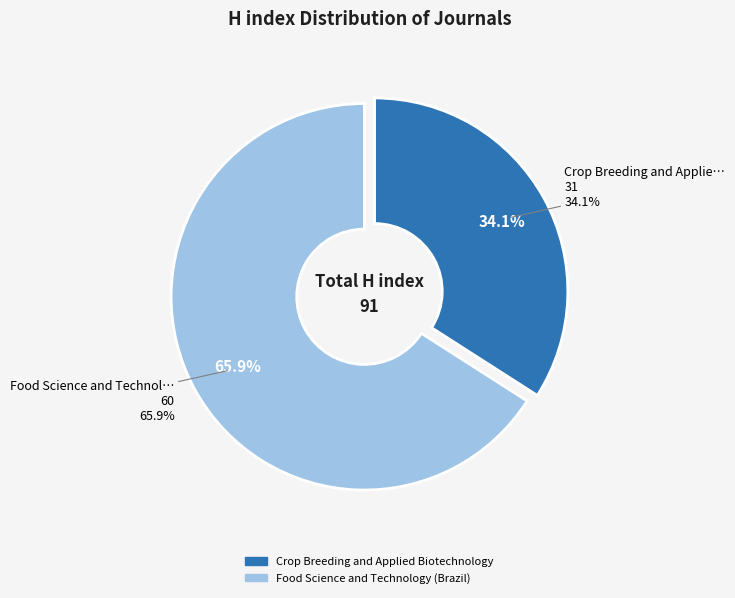

To the nearest percent, what percentage of the pie is Crop Breeding and Applied Biotechnology?

34%